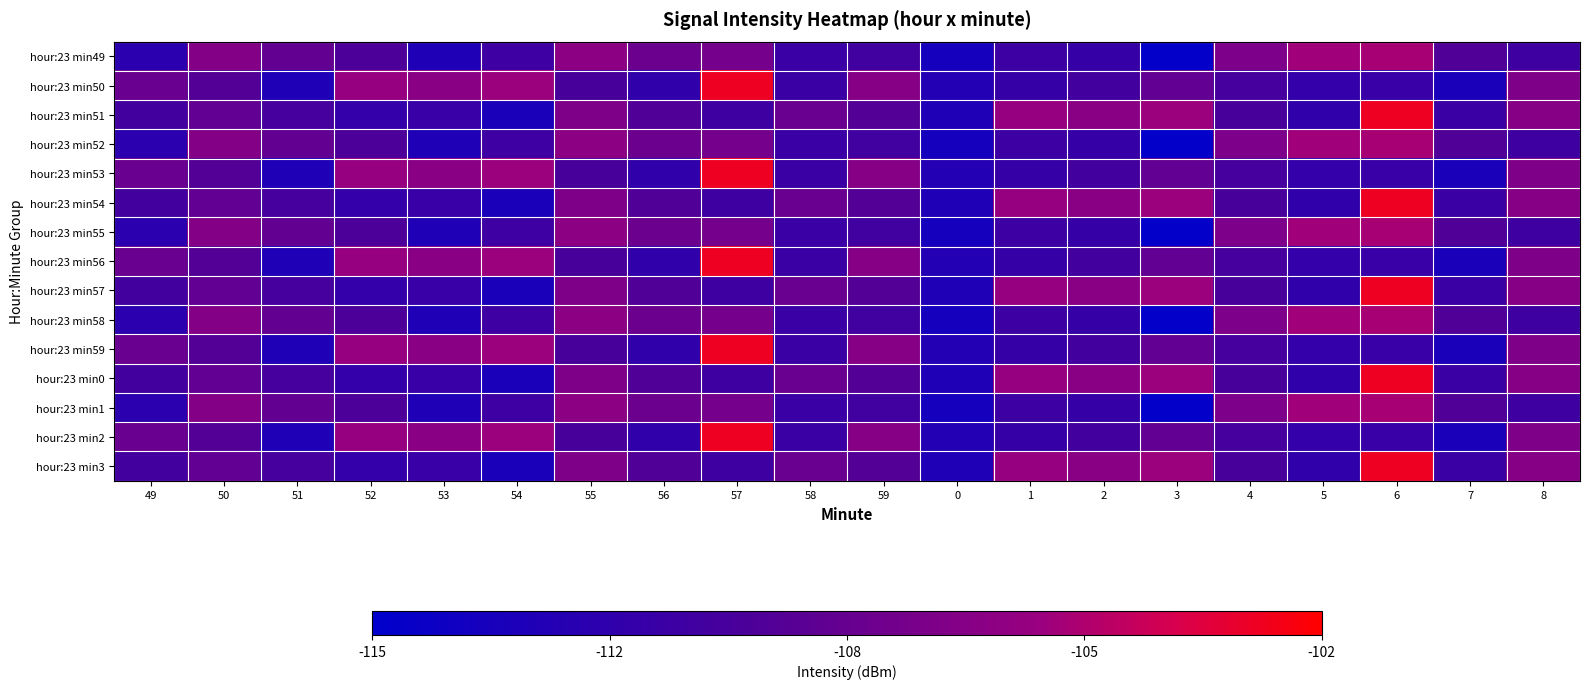

Reading left to right, list all the values displayed in this chart.

hour:23 min49: 49=-112.0	50=-107.0	51=-108.7	52=-109.8	53=-112.8	54=-110.7	55=-106.5	56=-108.2	57=-107.8	58=-111.0	59=-110.6	0=-113.6	1=-110.8	2=-111.3	3=-114.7	4=-107.4	5=-105.7	6=-105.5	7=-109.6	8=-110.6
hour:23 min50: 49=-108.3	50=-109.5	51=-112.9	52=-106.0	53=-106.7	54=-105.8	55=-110.0	56=-111.7	57=-102.9	58=-111.0	59=-106.8	0=-112.5	1=-111.2	2=-110.5	3=-108.7	4=-110.3	5=-111.4	6=-111.2	7=-113.1	8=-107.2
hour:23 min51: 49=-110.5	50=-108.7	51=-110.3	52=-111.4	53=-111.2	54=-113.1	55=-107.2	56=-109.6	57=-110.6	58=-108.3	59=-109.5	0=-112.9	1=-106.0	2=-106.7	3=-105.8	4=-110.0	5=-111.7	6=-102.9	7=-111.0	8=-106.8
hour:23 min52: 49=-112.0	50=-107.0	51=-108.7	52=-109.8	53=-112.8	54=-110.7	55=-106.5	56=-108.2	57=-107.8	58=-111.0	59=-110.6	0=-113.6	1=-110.8	2=-111.3	3=-114.7	4=-107.4	5=-105.7	6=-105.5	7=-109.6	8=-110.6
hour:23 min53: 49=-108.3	50=-109.5	51=-112.9	52=-106.0	53=-106.7	54=-105.8	55=-110.0	56=-111.7	57=-102.9	58=-111.0	59=-106.8	0=-112.5	1=-111.2	2=-110.5	3=-108.7	4=-110.3	5=-111.4	6=-111.2	7=-113.1	8=-107.2
hour:23 min54: 49=-110.5	50=-108.7	51=-110.3	52=-111.4	53=-111.2	54=-113.1	55=-107.2	56=-109.6	57=-110.6	58=-108.3	59=-109.5	0=-112.9	1=-106.0	2=-106.7	3=-105.8	4=-110.0	5=-111.7	6=-102.9	7=-111.0	8=-106.8
hour:23 min55: 49=-112.0	50=-107.0	51=-108.7	52=-109.8	53=-112.8	54=-110.7	55=-106.5	56=-108.2	57=-107.8	58=-111.0	59=-110.6	0=-113.6	1=-110.8	2=-111.3	3=-114.7	4=-107.4	5=-105.7	6=-105.5	7=-109.6	8=-110.6
hour:23 min56: 49=-108.3	50=-109.5	51=-112.9	52=-106.0	53=-106.7	54=-105.8	55=-110.0	56=-111.7	57=-102.9	58=-111.0	59=-106.8	0=-112.5	1=-111.2	2=-110.5	3=-108.7	4=-110.3	5=-111.4	6=-111.2	7=-113.1	8=-107.2
hour:23 min57: 49=-110.5	50=-108.7	51=-110.3	52=-111.4	53=-111.2	54=-113.1	55=-107.2	56=-109.6	57=-110.6	58=-108.3	59=-109.5	0=-112.9	1=-106.0	2=-106.7	3=-105.8	4=-110.0	5=-111.7	6=-102.9	7=-111.0	8=-106.8
hour:23 min58: 49=-112.0	50=-107.0	51=-108.7	52=-109.8	53=-112.8	54=-110.7	55=-106.5	56=-108.2	57=-107.8	58=-111.0	59=-110.6	0=-113.6	1=-110.8	2=-111.3	3=-114.7	4=-107.4	5=-105.7	6=-105.5	7=-109.6	8=-110.6
hour:23 min59: 49=-108.3	50=-109.5	51=-112.9	52=-106.0	53=-106.7	54=-105.8	55=-110.0	56=-111.7	57=-102.9	58=-111.0	59=-106.8	0=-112.5	1=-111.2	2=-110.5	3=-108.7	4=-110.3	5=-111.4	6=-111.2	7=-113.1	8=-107.2
hour:23 min0: 49=-110.5	50=-108.7	51=-110.3	52=-111.4	53=-111.2	54=-113.1	55=-107.2	56=-109.6	57=-110.6	58=-108.3	59=-109.5	0=-112.9	1=-106.0	2=-106.7	3=-105.8	4=-110.0	5=-111.7	6=-102.9	7=-111.0	8=-106.8
hour:23 min1: 49=-112.0	50=-107.0	51=-108.7	52=-109.8	53=-112.8	54=-110.7	55=-106.5	56=-108.2	57=-107.8	58=-111.0	59=-110.6	0=-113.6	1=-110.8	2=-111.3	3=-114.7	4=-107.4	5=-105.7	6=-105.5	7=-109.6	8=-110.6
hour:23 min2: 49=-108.3	50=-109.5	51=-112.9	52=-106.0	53=-106.7	54=-105.8	55=-110.0	56=-111.7	57=-102.9	58=-111.0	59=-106.8	0=-112.5	1=-111.2	2=-110.5	3=-108.7	4=-110.3	5=-111.4	6=-111.2	7=-113.1	8=-107.2
hour:23 min3: 49=-110.5	50=-108.7	51=-110.3	52=-111.4	53=-111.2	54=-113.1	55=-107.2	56=-109.6	57=-110.6	58=-108.3	59=-109.5	0=-112.9	1=-106.0	2=-106.7	3=-105.8	4=-110.0	5=-111.7	6=-102.9	7=-111.0	8=-106.8